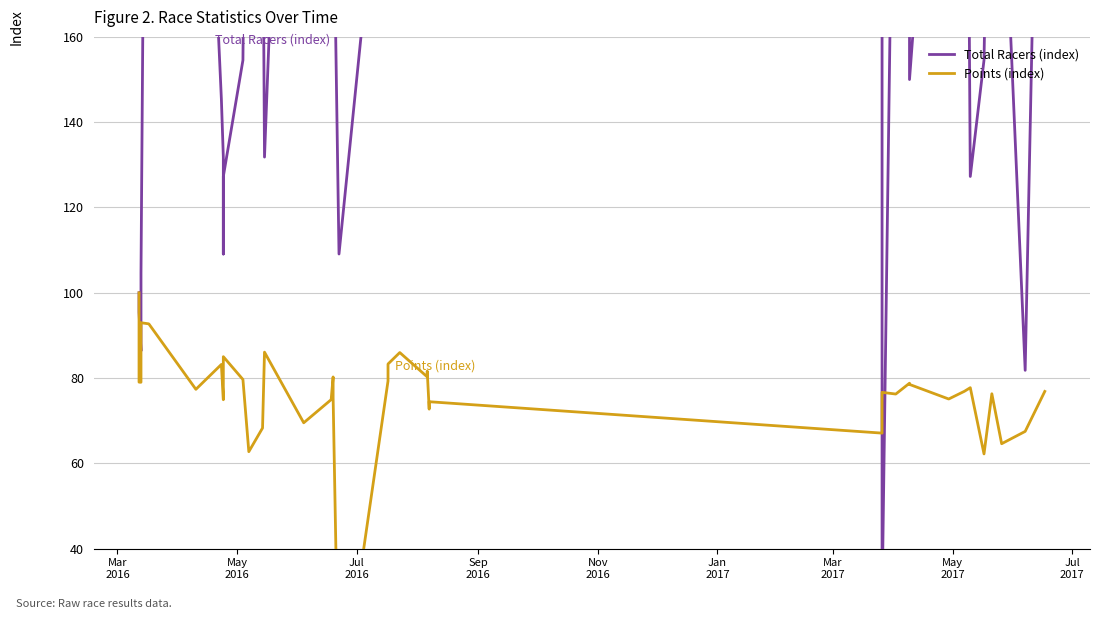

What is the difference between the maximum and minimum values in the Points (index) series?

100.0